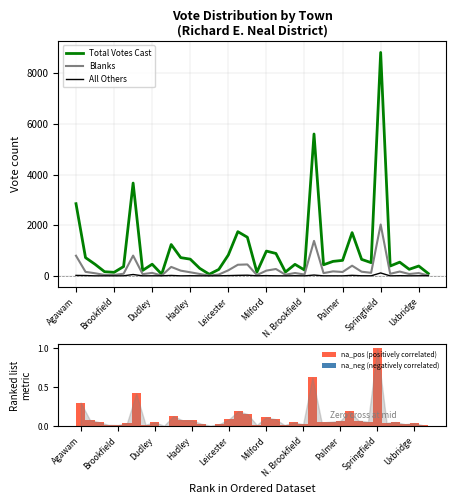

Which category has the lowest value across all series?

Brookfield